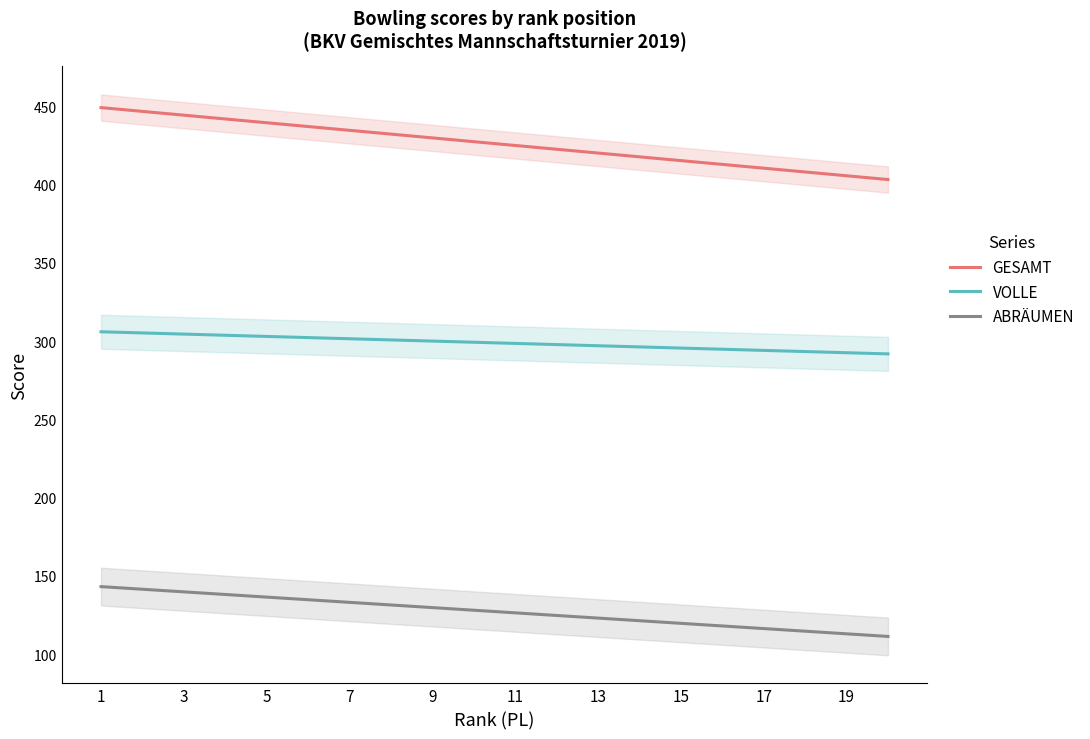

Which series has the largest range (max minus min)?

GESAMT